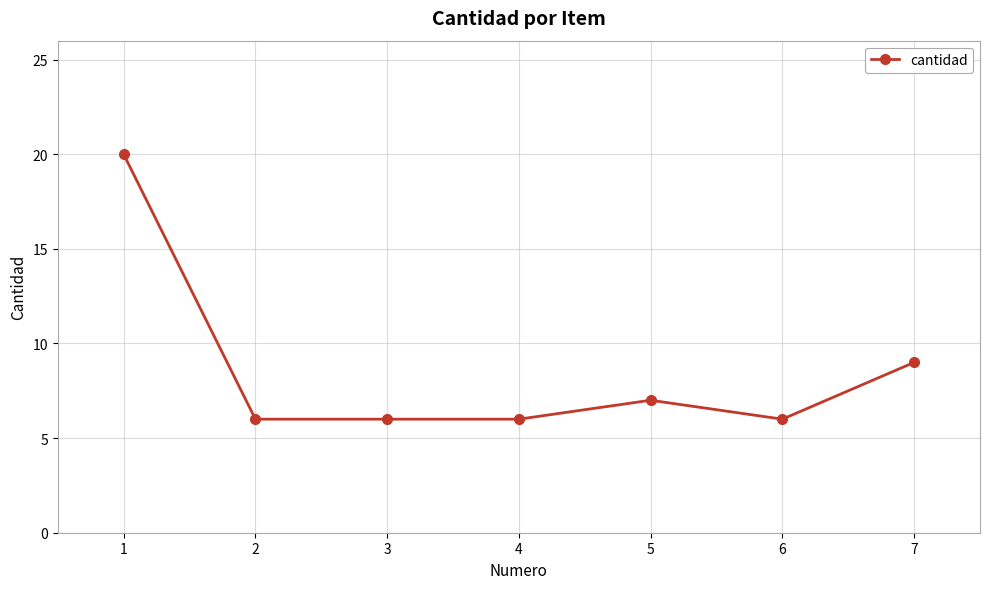

What is the average value?

9